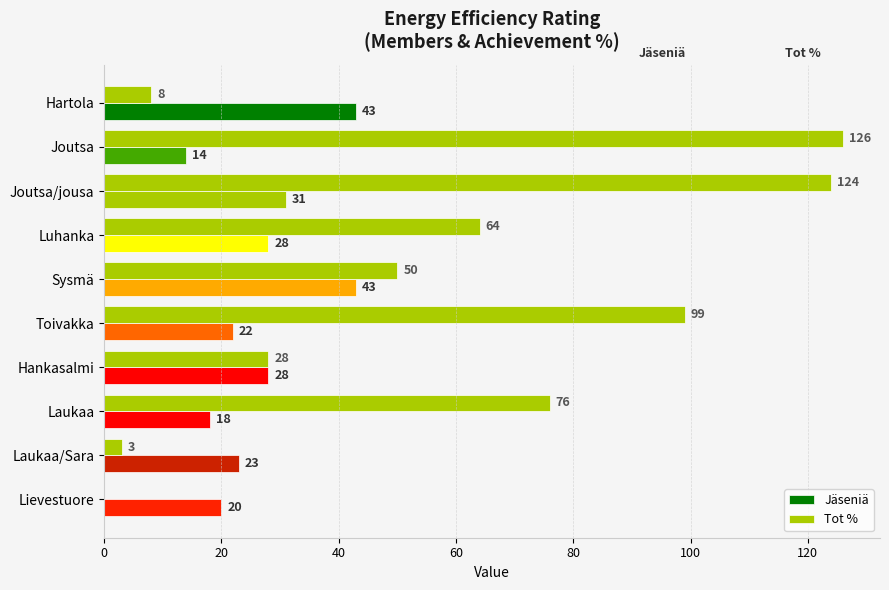

How many categories are shown in the chart?

10